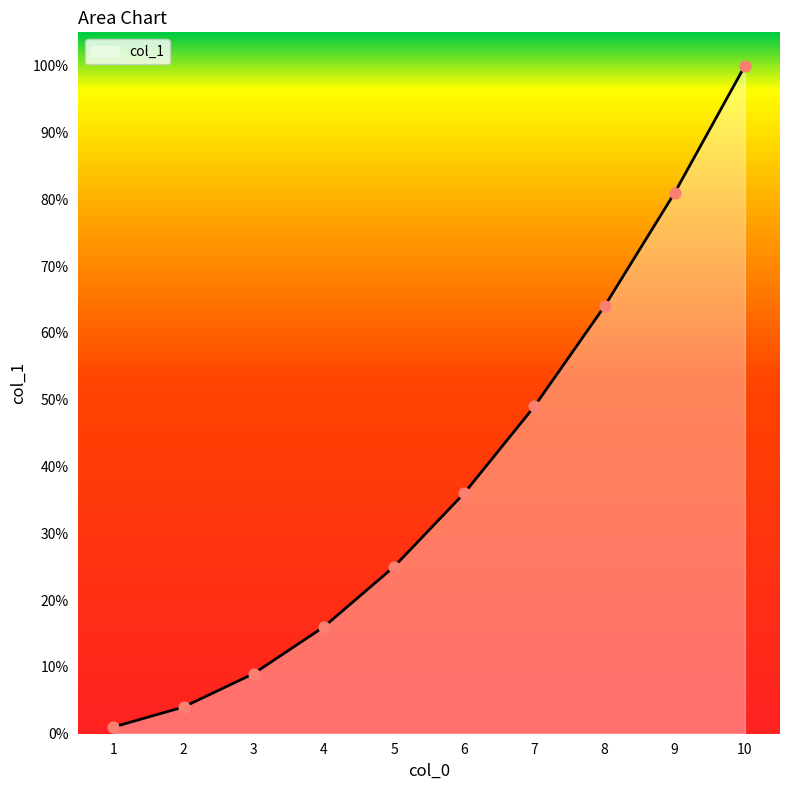

What is the change in value from 5 to 8?

+39